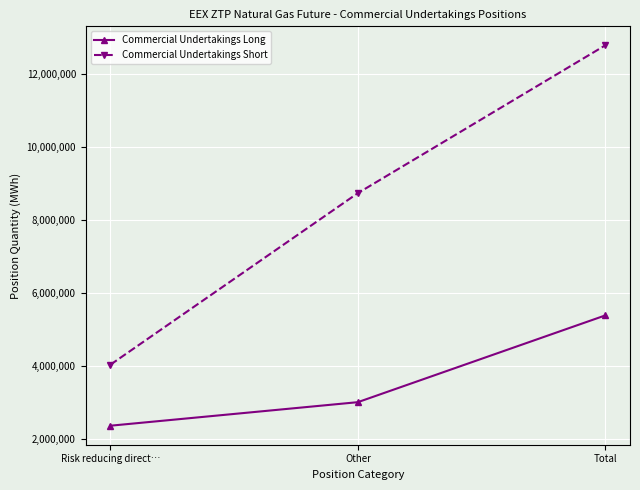

How many lines are shown in the chart?

2